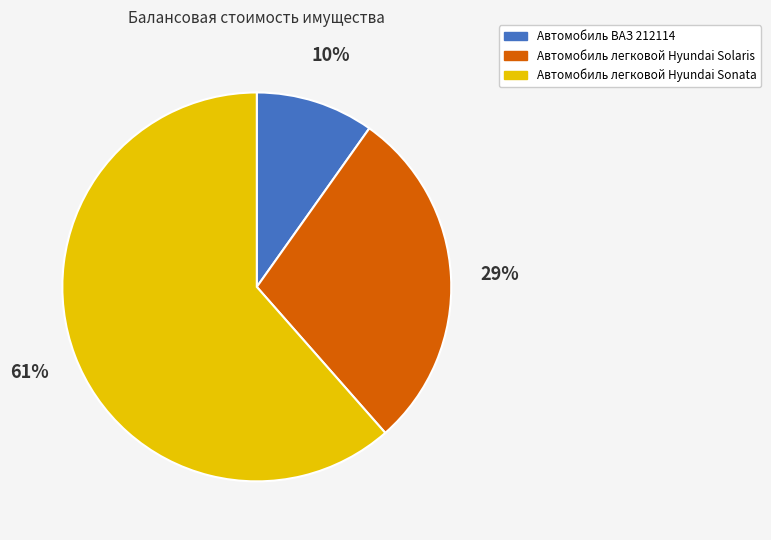

Which category has the biggest portion of the pie?

Автомобиль легковой Hyundai Sonata